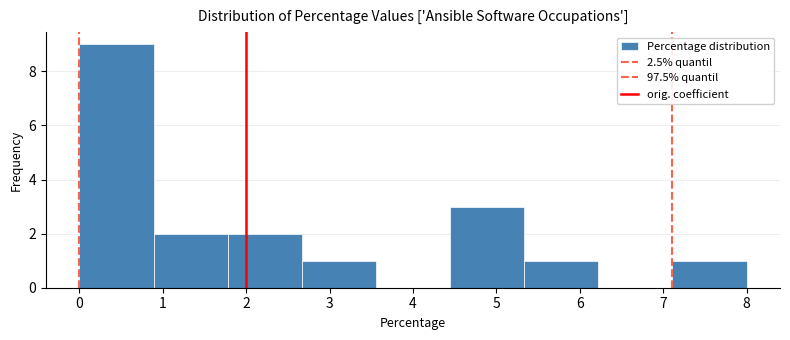

Which range on the x-axis has the tallest bar?

0.0 to 0.9